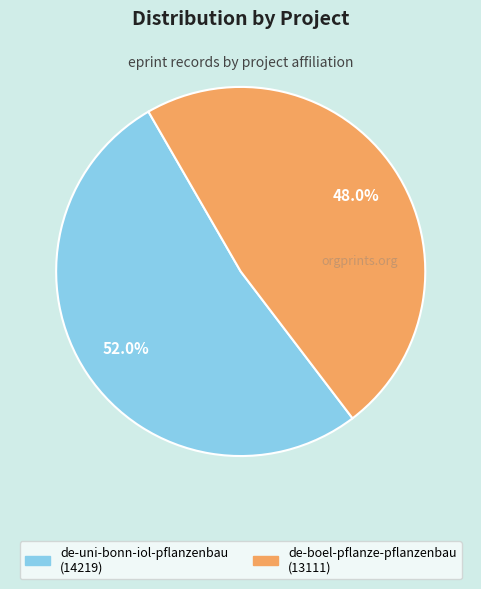

To the nearest percent, what is the difference between the largest and smallest slice percentages?

4%